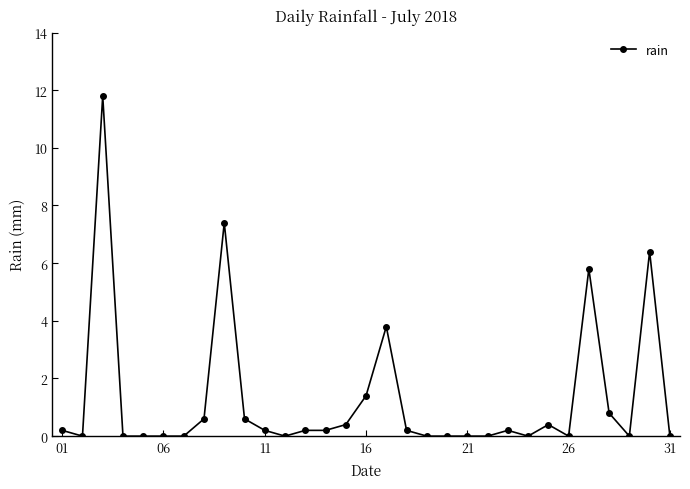

What is the maximum value shown in the chart?

11.8